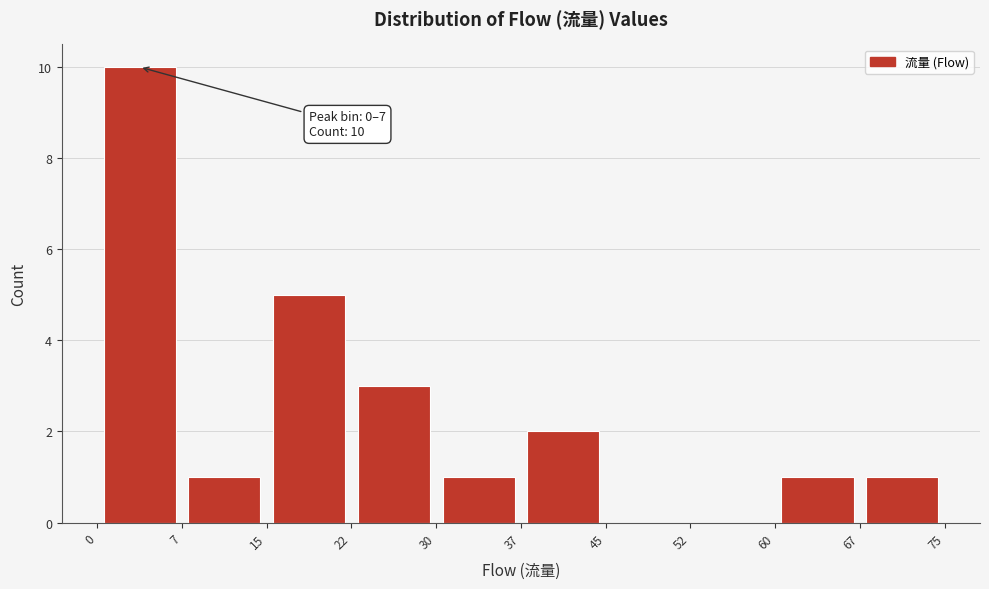

Over which range of the x-axis is the bar tallest?

0 to 7